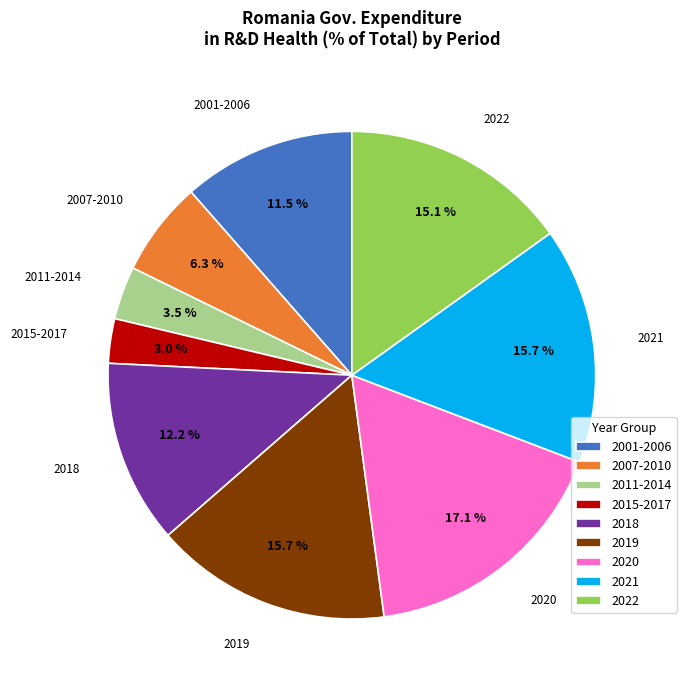

Which has a higher value, 2020 or 2022?

2020